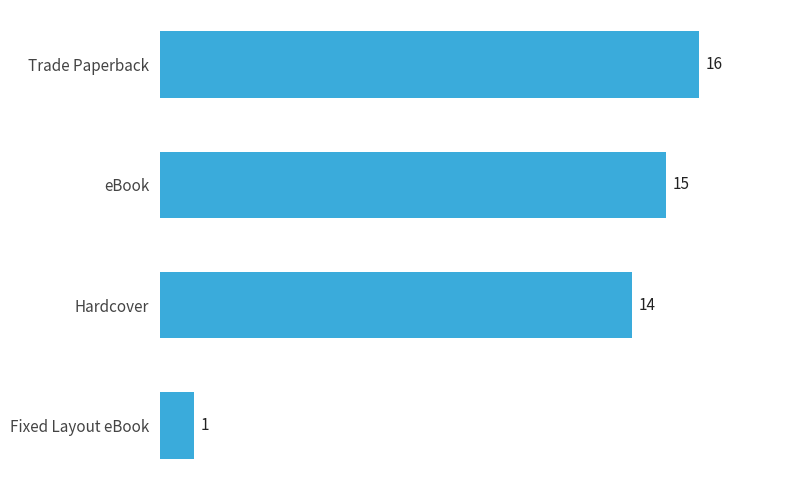

Rank the categories by value from highest to lowest.

Trade Paperback, eBook, Hardcover, Fixed Layout eBook